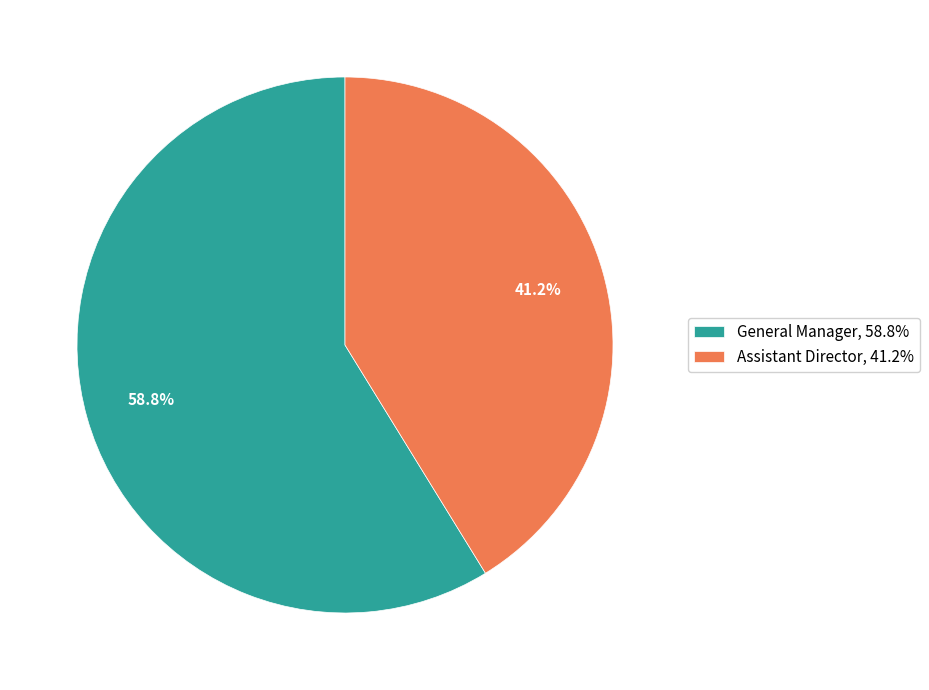

How many slices are in this pie chart?

2